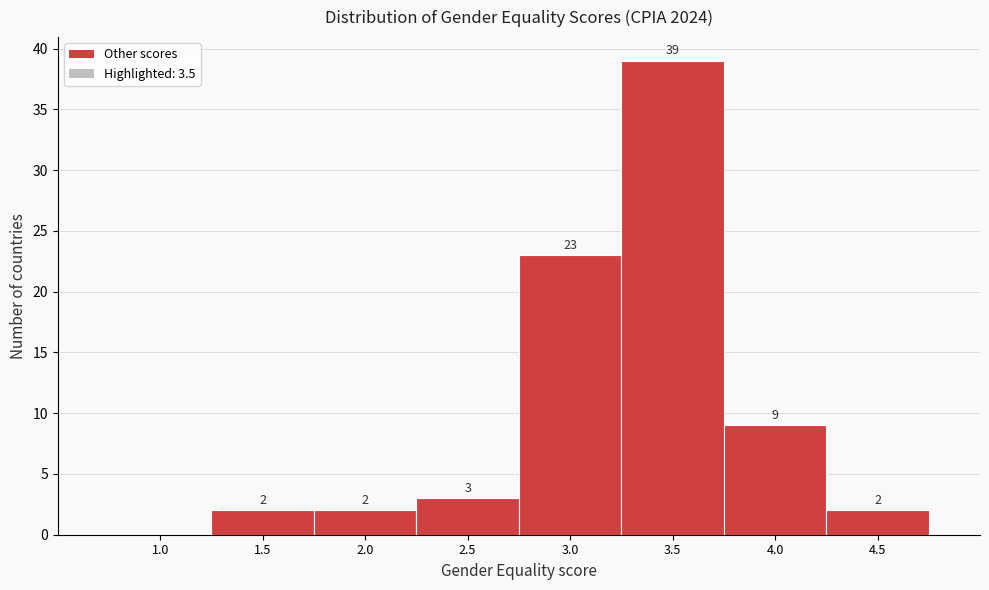

Reading left to right, list all the values displayed in this chart.

1.0=0	1.5=2	2.0=2	2.5=3	3.0=23	3.5=39	4.0=9	4.5=2